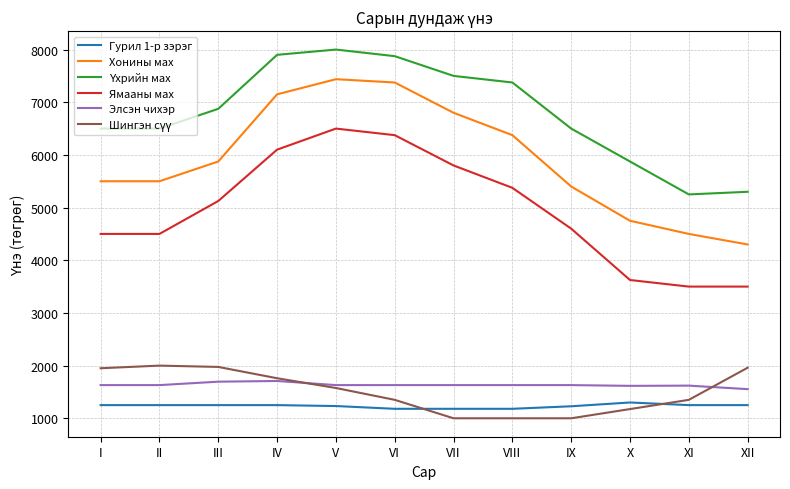

True or false: Элсэн чихэр and Ямааны мах intersect in this chart.

False